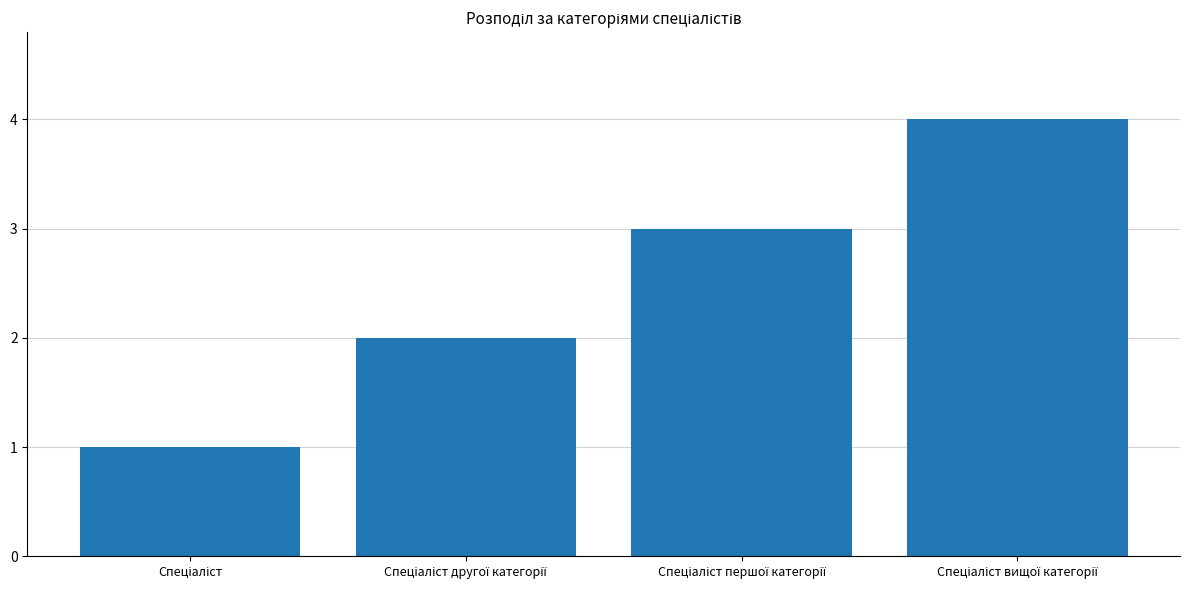

What is the maximum value shown in the chart?

4